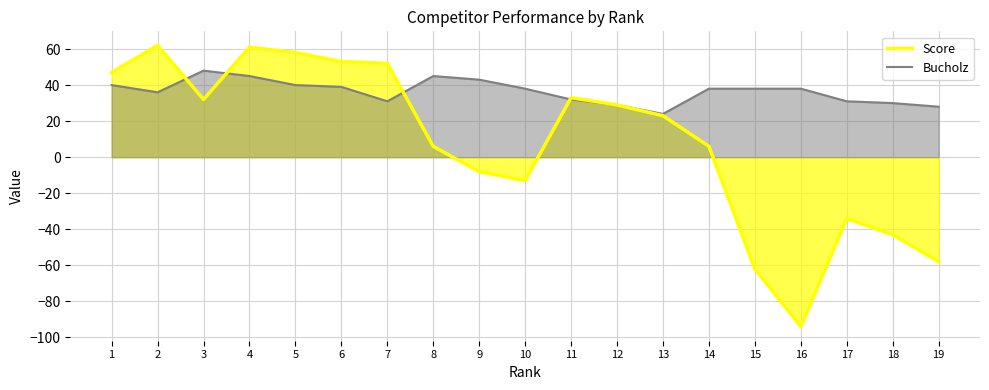

Which label corresponds to the largest value in the chart?

2